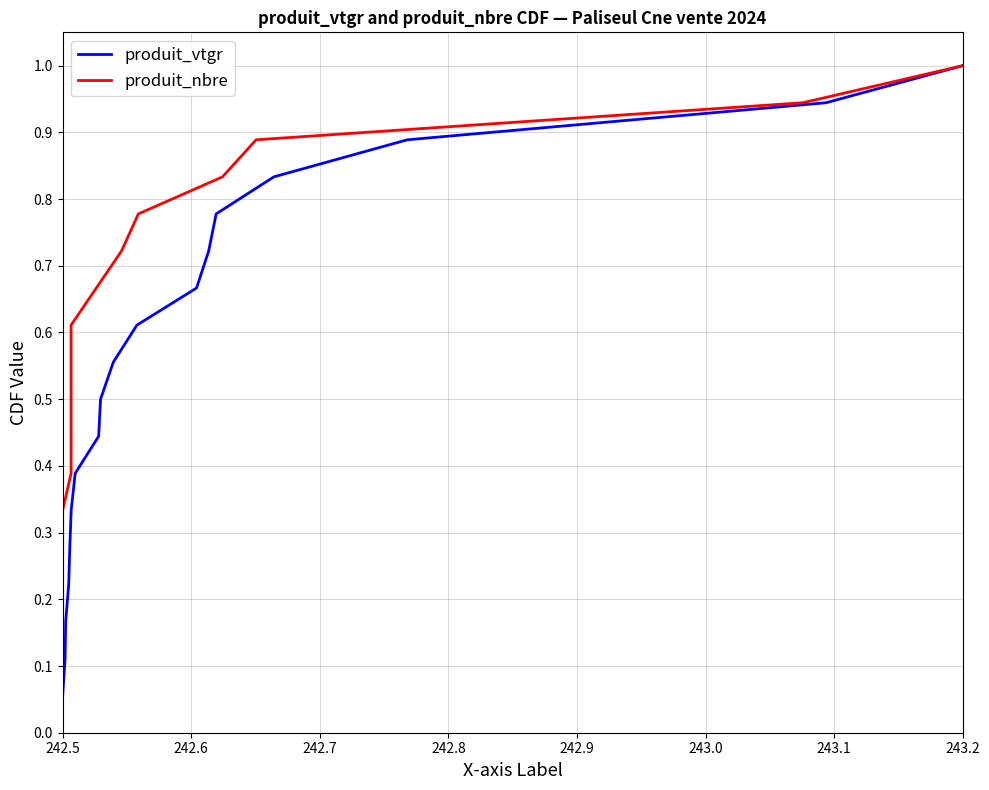

True or false: produit_vtgr and produit_nbre cross at least once.

False